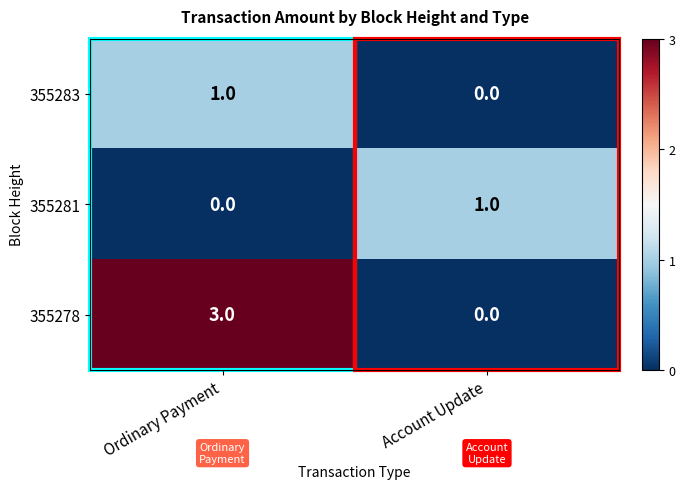

Which series has the largest total across all categories?

355278